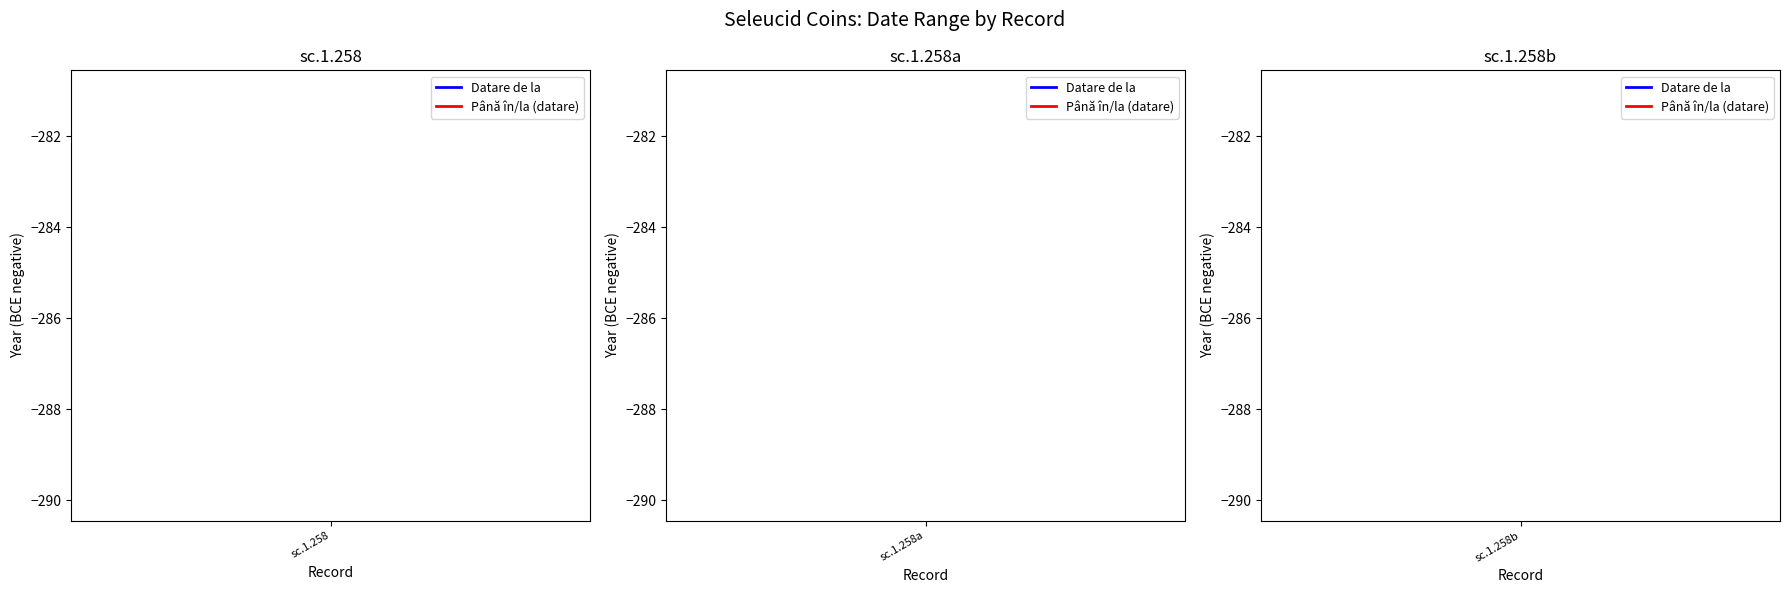

How many lines are shown in the chart?

2